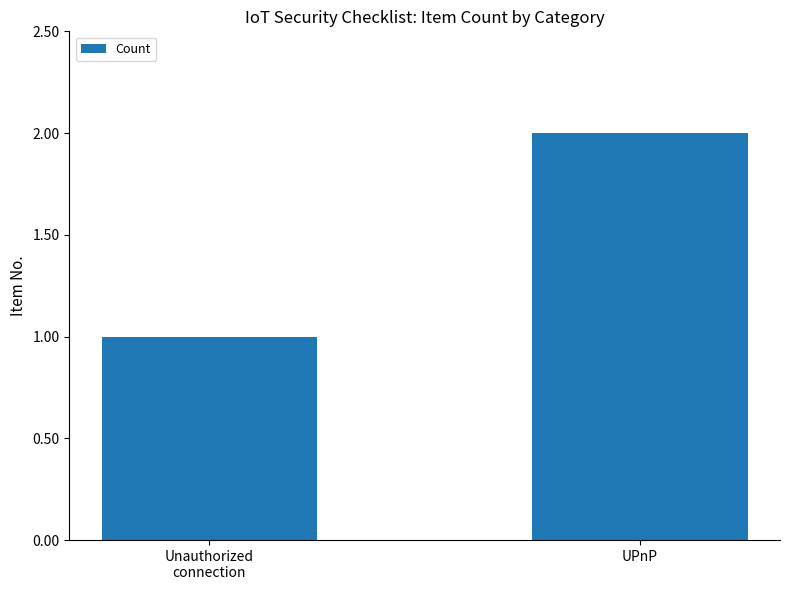

The chart shows a value of 3 at UPnP. True or false?

False